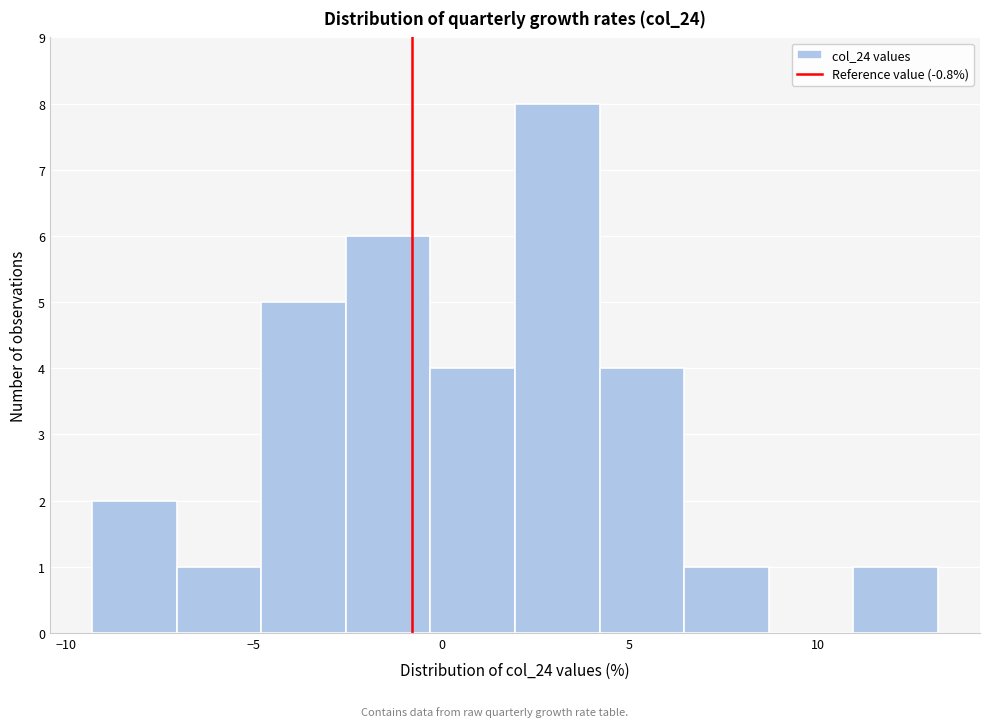

Over which range of the x-axis is the bar tallest?

1.95 to 4.20